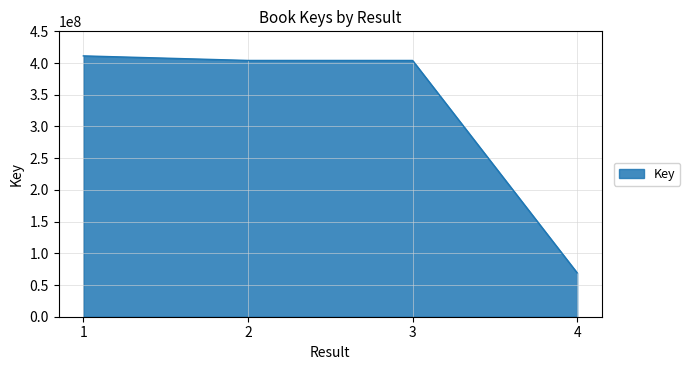

How many values are below 404092960?

2